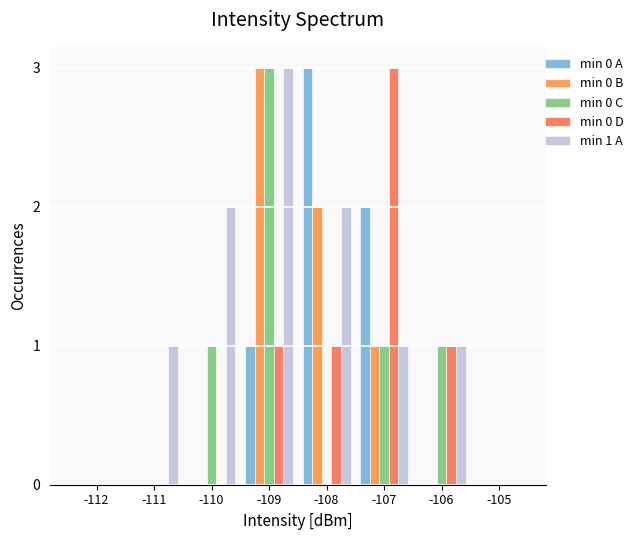

How many data points does each series have?

8